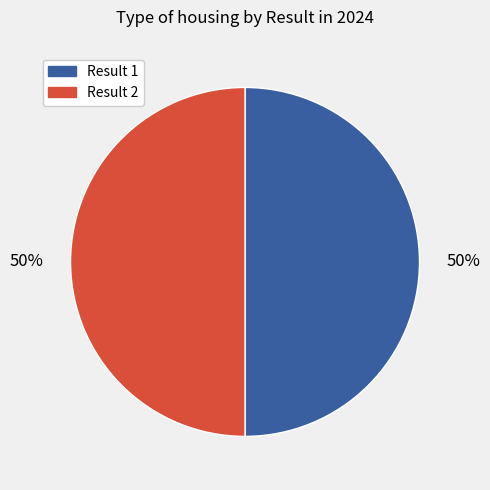

To the nearest percent, what is the average slice percentage?

50%